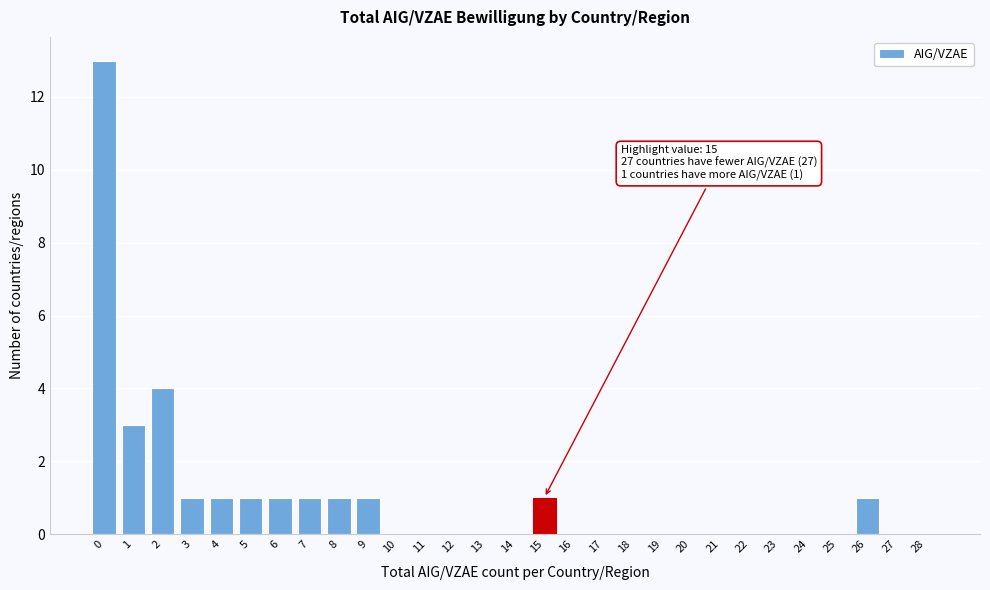

Reading right to left, extract all data points from this chart.

28=0	27=0	26=1	25=0	24=0	23=0	22=0	21=0	20=0	19=0	18=0	17=0	16=0	15=1	14=0	13=0	12=0	11=0	10=0	9=1	8=1	7=1	6=1	5=1	4=1	3=1	2=4	1=3	0=13